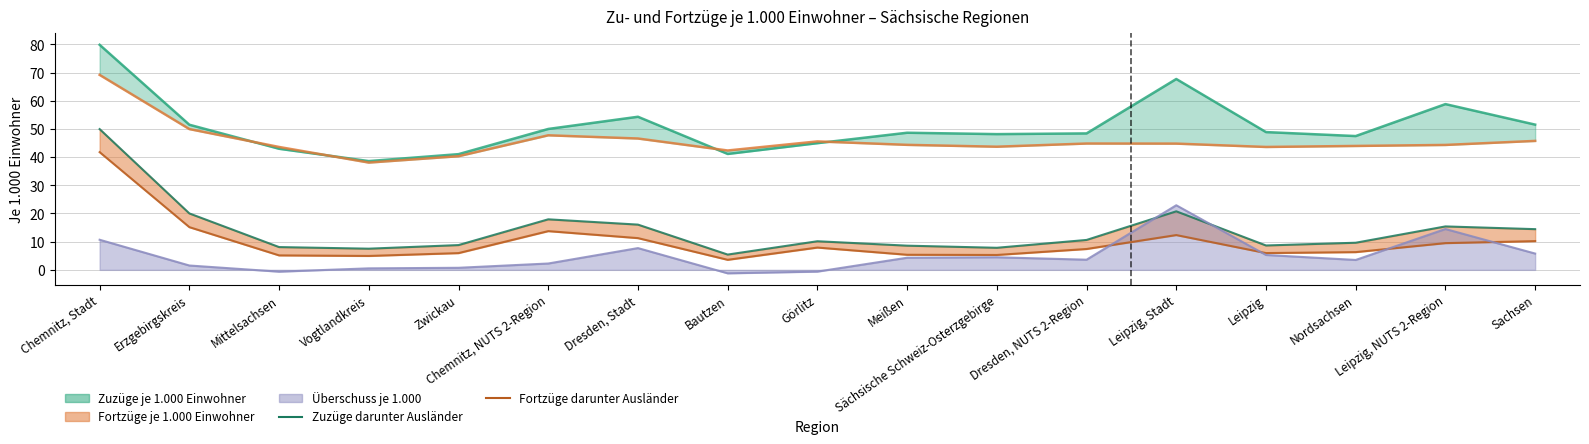

What is the average value of the Fortzüge darunter Ausländer je 1.000 series?

10.1